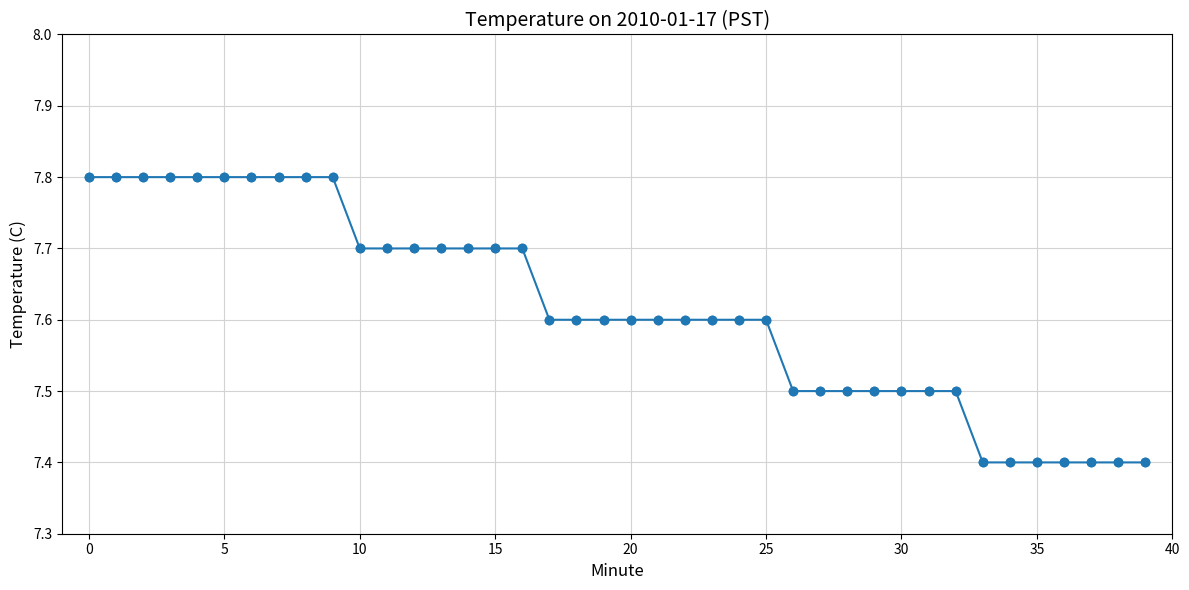

What is the sum of all values?

304.6